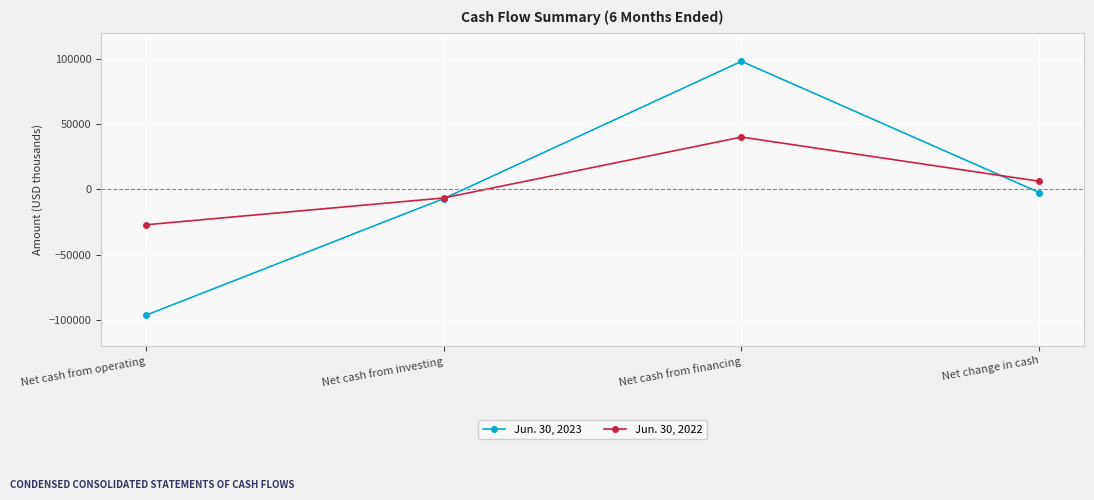

Reading right to left, transcribe all the data shown in this chart.

Jun. 30, 2023: -2496	98086	-7172	-96602
Jun. 30, 2022: 6126	40027	-6671	-27230